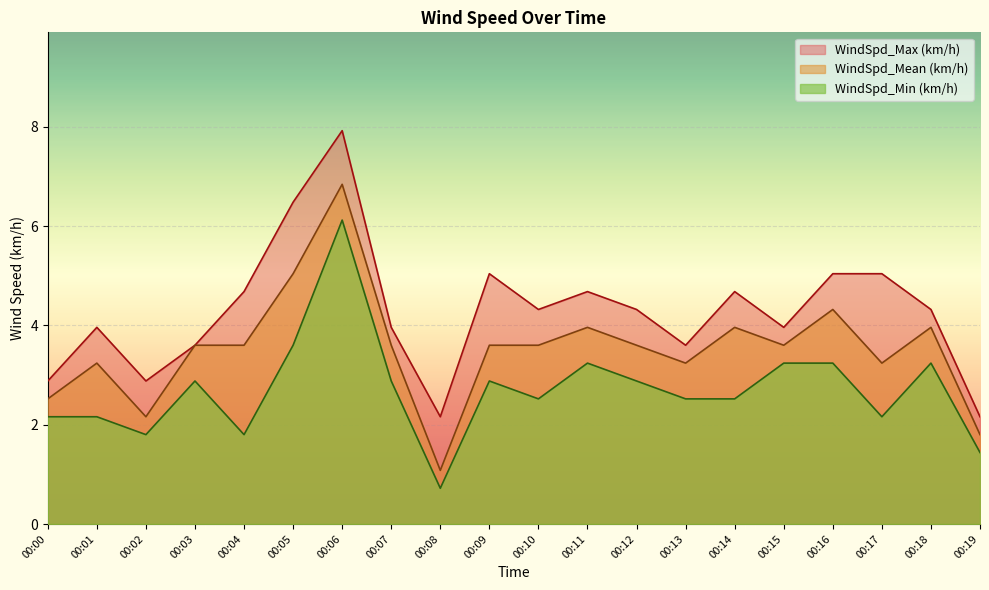

What are all the series names shown in the legend?

WindSpd_Max (km/h), WindSpd_Mean (km/h), WindSpd_Min (km/h)